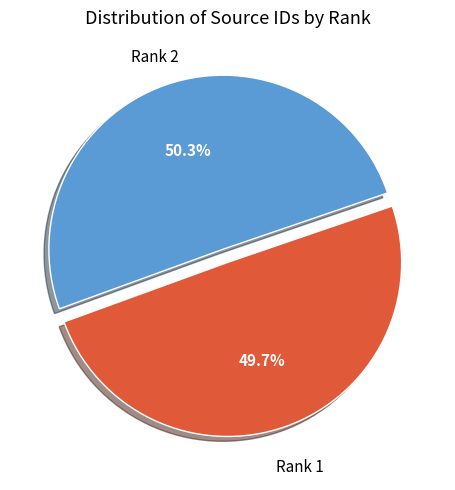

Does any single category account for the majority?

Yes